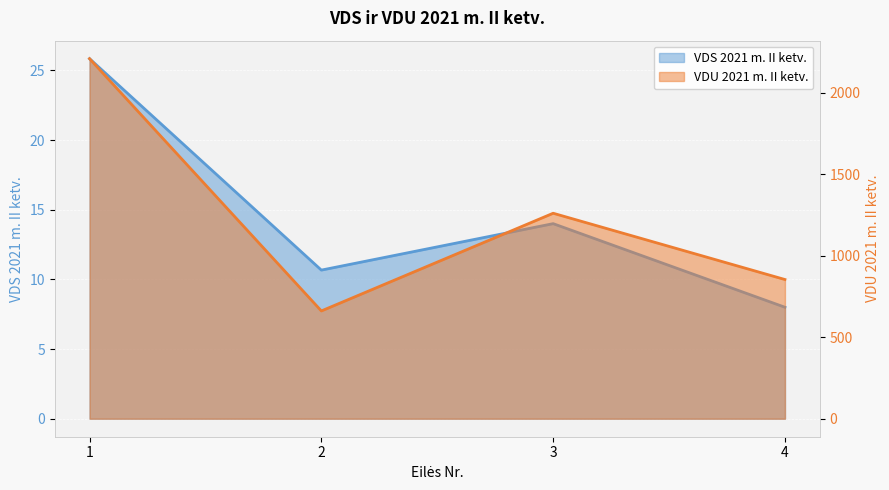

At how many categories does at least one series exceed 1944?

1